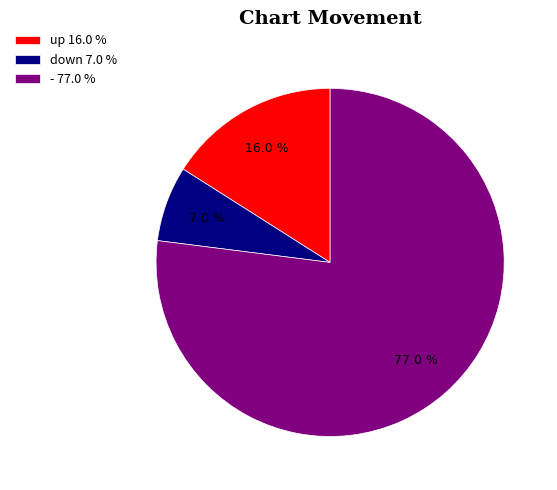

To the nearest percent, what is the difference between the largest and smallest slice percentages?

70%